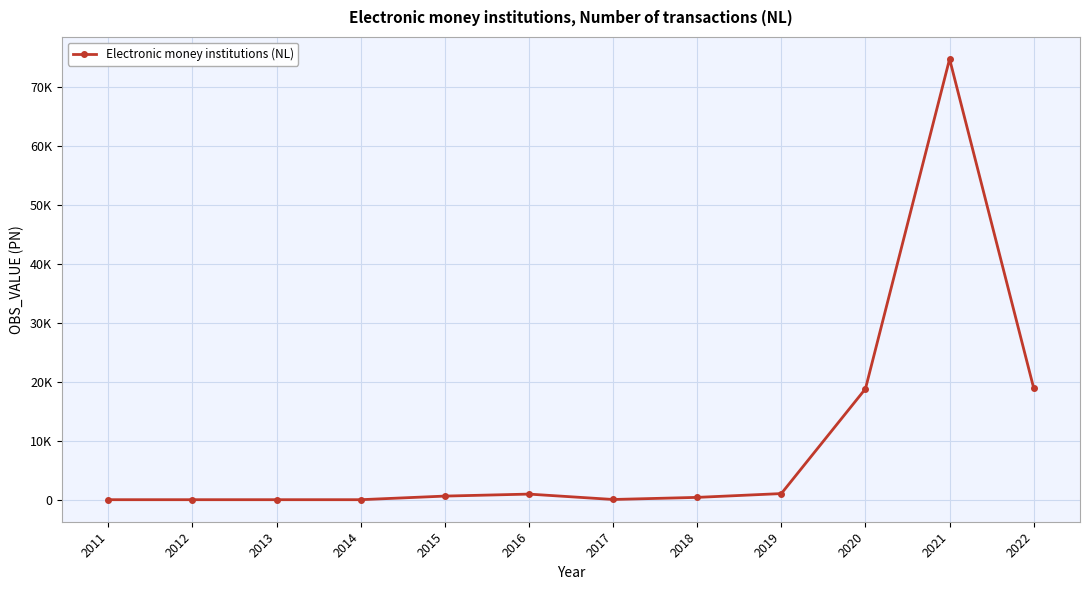

Which category has the highest value across all series?

2021